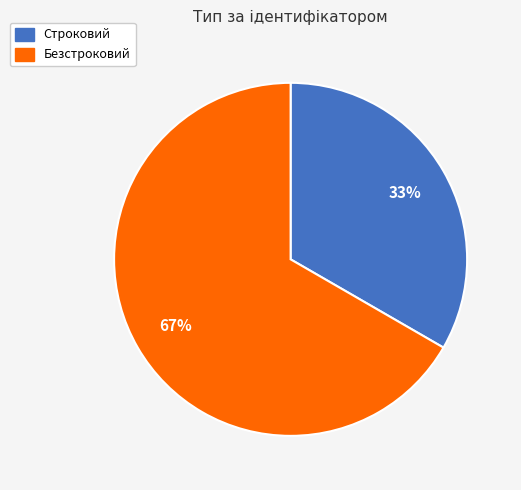

To the nearest percent, what is the combined percentage of Безстроковий and Строковий?

100%